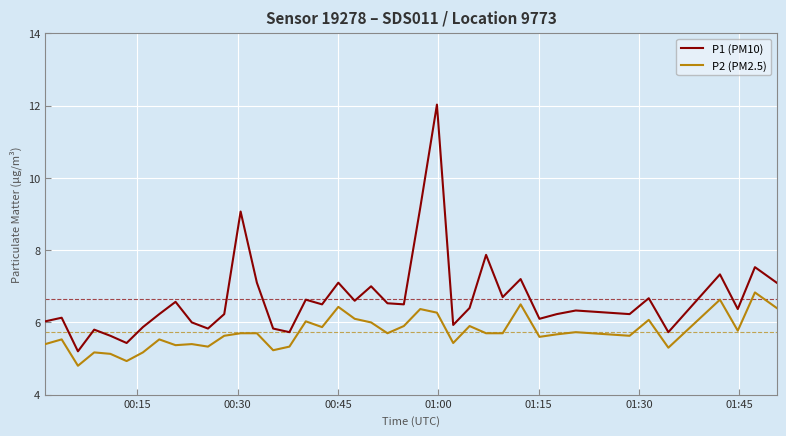

Which series has the largest range (max minus min)?

P1 (PM10)